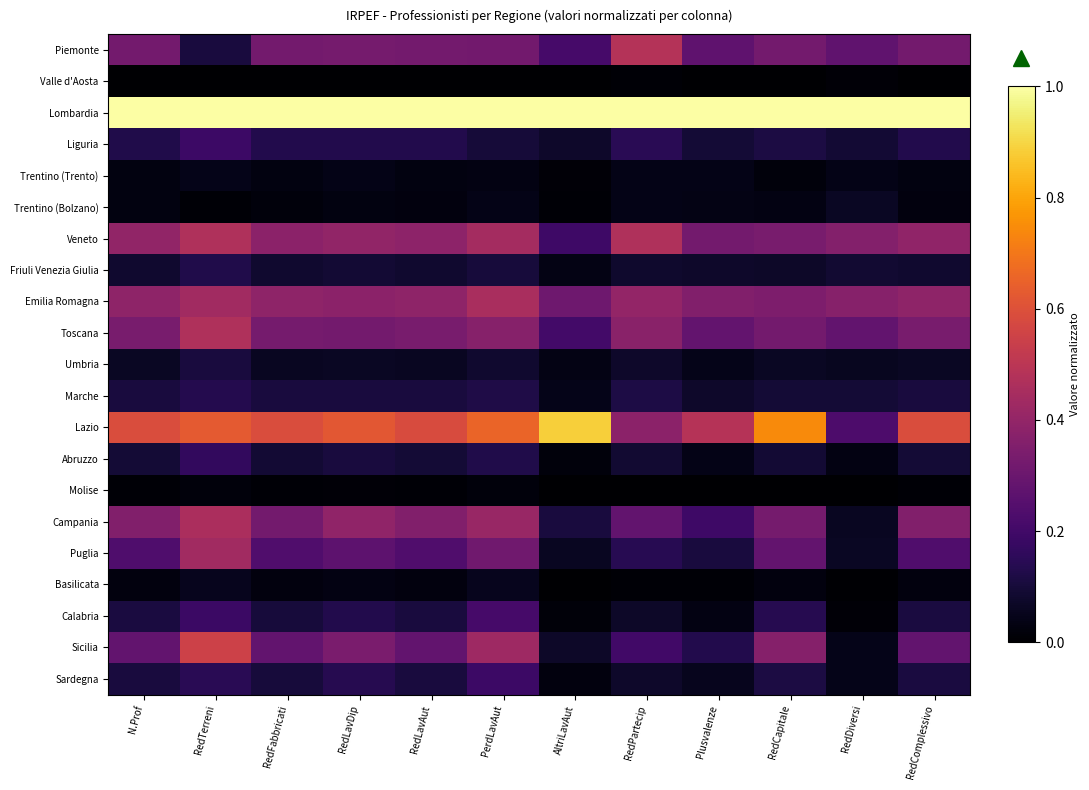

Reading right to left, list all the values displayed in this chart.

Piemonte: RedComplessivo=0.3	RedDiversi=0.3	RedCapitale=0.3	Plusvalenze=0.3	RedPartecip=0.5	AltriLavAut=0.2	PerdLavAut=0.3	RedLavAut=0.3	RedLavDip=0.3	RedFabbricati=0.3	RedTerreni=0.1	N.Prof=0.3
Valle d'Aosta: RedComplessivo=0.0	RedDiversi=0.0	RedCapitale=0.0	Plusvalenze=0.0	RedPartecip=0.0	AltriLavAut=0.0	PerdLavAut=0.0	RedLavAut=0.0	RedLavDip=0.0	RedFabbricati=0.0	RedTerreni=0.0	N.Prof=0.0
Lombardia: RedComplessivo=1.0	RedDiversi=1.0	RedCapitale=1.0	Plusvalenze=1.0	RedPartecip=1.0	AltriLavAut=1.0	PerdLavAut=1.0	RedLavAut=1.0	RedLavDip=1.0	RedFabbricati=1.0	RedTerreni=1.0	N.Prof=1.0
Liguria: RedComplessivo=0.1	RedDiversi=0.1	RedCapitale=0.1	Plusvalenze=0.1	RedPartecip=0.1	AltriLavAut=0.1	PerdLavAut=0.1	RedLavAut=0.1	RedLavDip=0.1	RedFabbricati=0.1	RedTerreni=0.2	N.Prof=0.1
Trentino (Trento): RedComplessivo=0.0	RedDiversi=0.0	RedCapitale=0.0	Plusvalenze=0.0	RedPartecip=0.0	AltriLavAut=0.0	PerdLavAut=0.0	RedLavAut=0.0	RedLavDip=0.0	RedFabbricati=0.0	RedTerreni=0.0	N.Prof=0.0
Trentino (Bolzano): RedComplessivo=0.0	RedDiversi=0.1	RedCapitale=0.0	Plusvalenze=0.0	RedPartecip=0.0	AltriLavAut=0.0	PerdLavAut=0.0	RedLavAut=0.0	RedLavDip=0.0	RedFabbricati=0.0	RedTerreni=0.0	N.Prof=0.0
Veneto: RedComplessivo=0.4	RedDiversi=0.4	RedCapitale=0.3	Plusvalenze=0.3	RedPartecip=0.5	AltriLavAut=0.2	PerdLavAut=0.4	RedLavAut=0.4	RedLavDip=0.4	RedFabbricati=0.4	RedTerreni=0.5	N.Prof=0.4
Friuli Venezia Giulia: RedComplessivo=0.1	RedDiversi=0.1	RedCapitale=0.1	Plusvalenze=0.1	RedPartecip=0.1	AltriLavAut=0.0	PerdLavAut=0.1	RedLavAut=0.1	RedLavDip=0.1	RedFabbricati=0.1	RedTerreni=0.1	N.Prof=0.1
Emilia Romagna: RedComplessivo=0.4	RedDiversi=0.4	RedCapitale=0.3	Plusvalenze=0.4	RedPartecip=0.4	AltriLavAut=0.3	PerdLavAut=0.5	RedLavAut=0.4	RedLavDip=0.4	RedFabbricati=0.4	RedTerreni=0.4	N.Prof=0.4
Toscana: RedComplessivo=0.3	RedDiversi=0.3	RedCapitale=0.3	Plusvalenze=0.3	RedPartecip=0.4	AltriLavAut=0.2	PerdLavAut=0.4	RedLavAut=0.3	RedLavDip=0.3	RedFabbricati=0.3	RedTerreni=0.5	N.Prof=0.3
Umbria: RedComplessivo=0.1	RedDiversi=0.1	RedCapitale=0.1	Plusvalenze=0.0	RedPartecip=0.1	AltriLavAut=0.0	PerdLavAut=0.1	RedLavAut=0.1	RedLavDip=0.1	RedFabbricati=0.1	RedTerreni=0.1	N.Prof=0.1
Marche: RedComplessivo=0.1	RedDiversi=0.1	RedCapitale=0.1	Plusvalenze=0.1	RedPartecip=0.1	AltriLavAut=0.0	PerdLavAut=0.1	RedLavAut=0.1	RedLavDip=0.1	RedFabbricati=0.1	RedTerreni=0.1	N.Prof=0.1
Lazio: RedComplessivo=0.6	RedDiversi=0.2	RedCapitale=0.7	Plusvalenze=0.5	RedPartecip=0.4	AltriLavAut=0.9	PerdLavAut=0.7	RedLavAut=0.6	RedLavDip=0.6	RedFabbricati=0.6	RedTerreni=0.6	N.Prof=0.6
Abruzzo: RedComplessivo=0.1	RedDiversi=0.0	RedCapitale=0.1	Plusvalenze=0.0	RedPartecip=0.1	AltriLavAut=0.0	PerdLavAut=0.1	RedLavAut=0.1	RedLavDip=0.1	RedFabbricati=0.1	RedTerreni=0.2	N.Prof=0.1
Molise: RedComplessivo=0.0	RedDiversi=0.0	RedCapitale=0.0	Plusvalenze=0.0	RedPartecip=0.0	AltriLavAut=0.0	PerdLavAut=0.0	RedLavAut=0.0	RedLavDip=0.0	RedFabbricati=0.0	RedTerreni=0.0	N.Prof=0.0
Campania: RedComplessivo=0.4	RedDiversi=0.1	RedCapitale=0.3	Plusvalenze=0.2	RedPartecip=0.3	AltriLavAut=0.1	PerdLavAut=0.4	RedLavAut=0.4	RedLavDip=0.4	RedFabbricati=0.3	RedTerreni=0.5	N.Prof=0.4
Puglia: RedComplessivo=0.2	RedDiversi=0.1	RedCapitale=0.3	Plusvalenze=0.1	RedPartecip=0.1	AltriLavAut=0.1	PerdLavAut=0.3	RedLavAut=0.2	RedLavDip=0.3	RedFabbricati=0.2	RedTerreni=0.4	N.Prof=0.2
Basilicata: RedComplessivo=0.0	RedDiversi=0.0	RedCapitale=0.0	Plusvalenze=0.0	RedPartecip=0.0	AltriLavAut=0.0	PerdLavAut=0.1	RedLavAut=0.0	RedLavDip=0.0	RedFabbricati=0.0	RedTerreni=0.1	N.Prof=0.0
Calabria: RedComplessivo=0.1	RedDiversi=0.0	RedCapitale=0.1	Plusvalenze=0.0	RedPartecip=0.1	AltriLavAut=0.0	PerdLavAut=0.2	RedLavAut=0.1	RedLavDip=0.1	RedFabbricati=0.1	RedTerreni=0.2	N.Prof=0.1
Sicilia: RedComplessivo=0.3	RedDiversi=0.0	RedCapitale=0.4	Plusvalenze=0.1	RedPartecip=0.2	AltriLavAut=0.1	PerdLavAut=0.4	RedLavAut=0.3	RedLavDip=0.3	RedFabbricati=0.3	RedTerreni=0.5	N.Prof=0.3
Sardegna: RedComplessivo=0.1	RedDiversi=0.0	RedCapitale=0.1	Plusvalenze=0.1	RedPartecip=0.1	AltriLavAut=0.0	PerdLavAut=0.2	RedLavAut=0.1	RedLavDip=0.1	RedFabbricati=0.1	RedTerreni=0.1	N.Prof=0.1